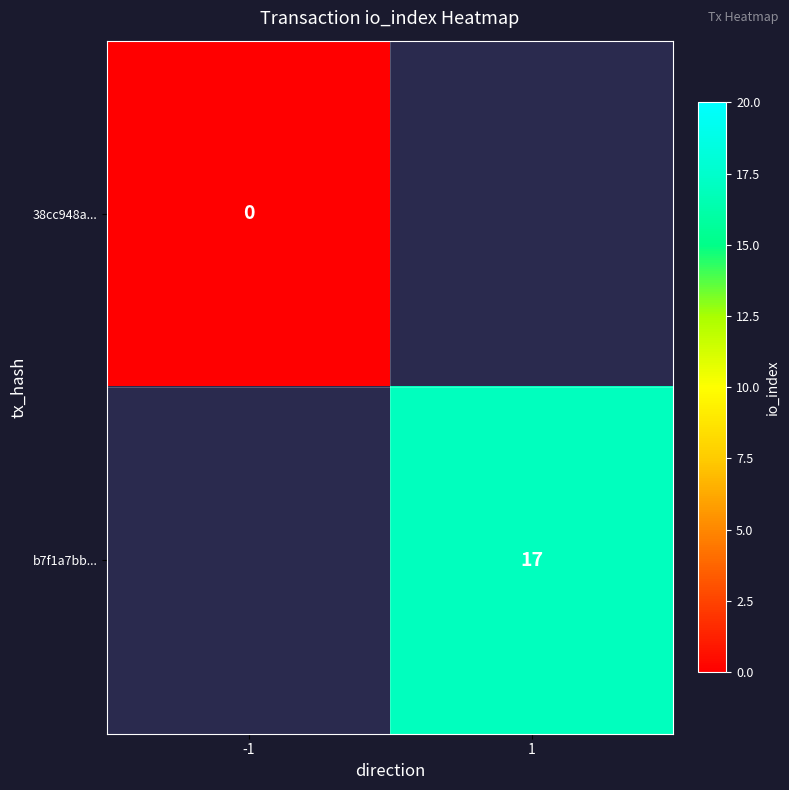

Is it true that 38cc948a... equals 0.0 at -1?

True